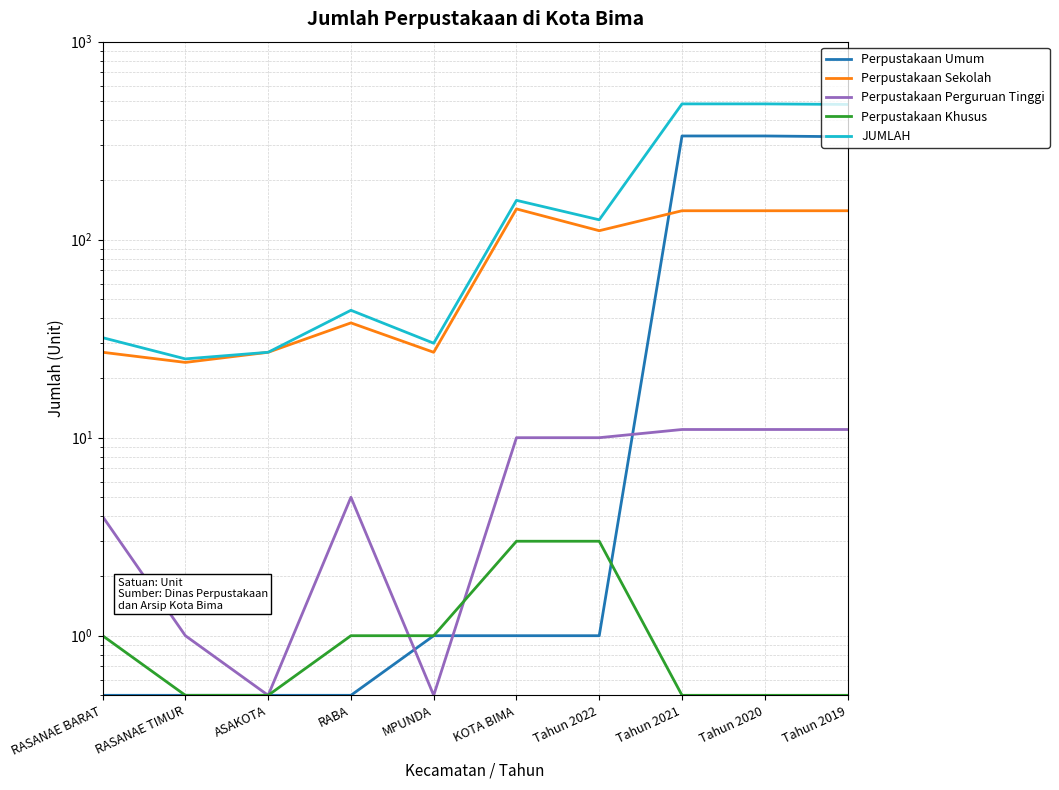

Is this an area chart (filled region under the line)?

No